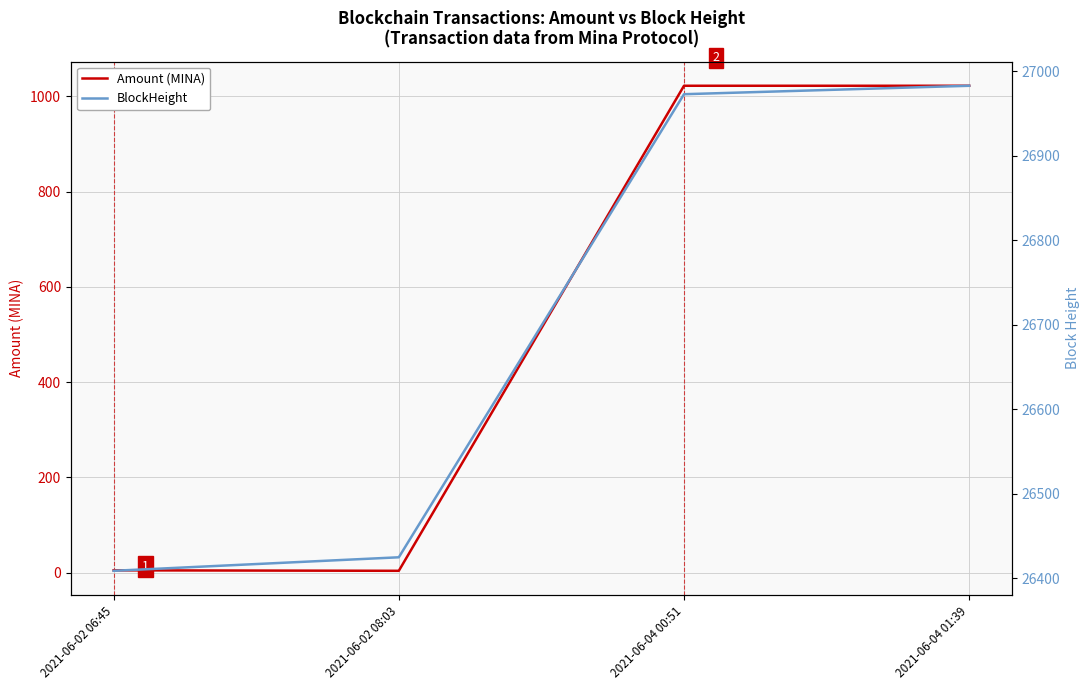

At how many categories does at least one series exceed 26896?

2